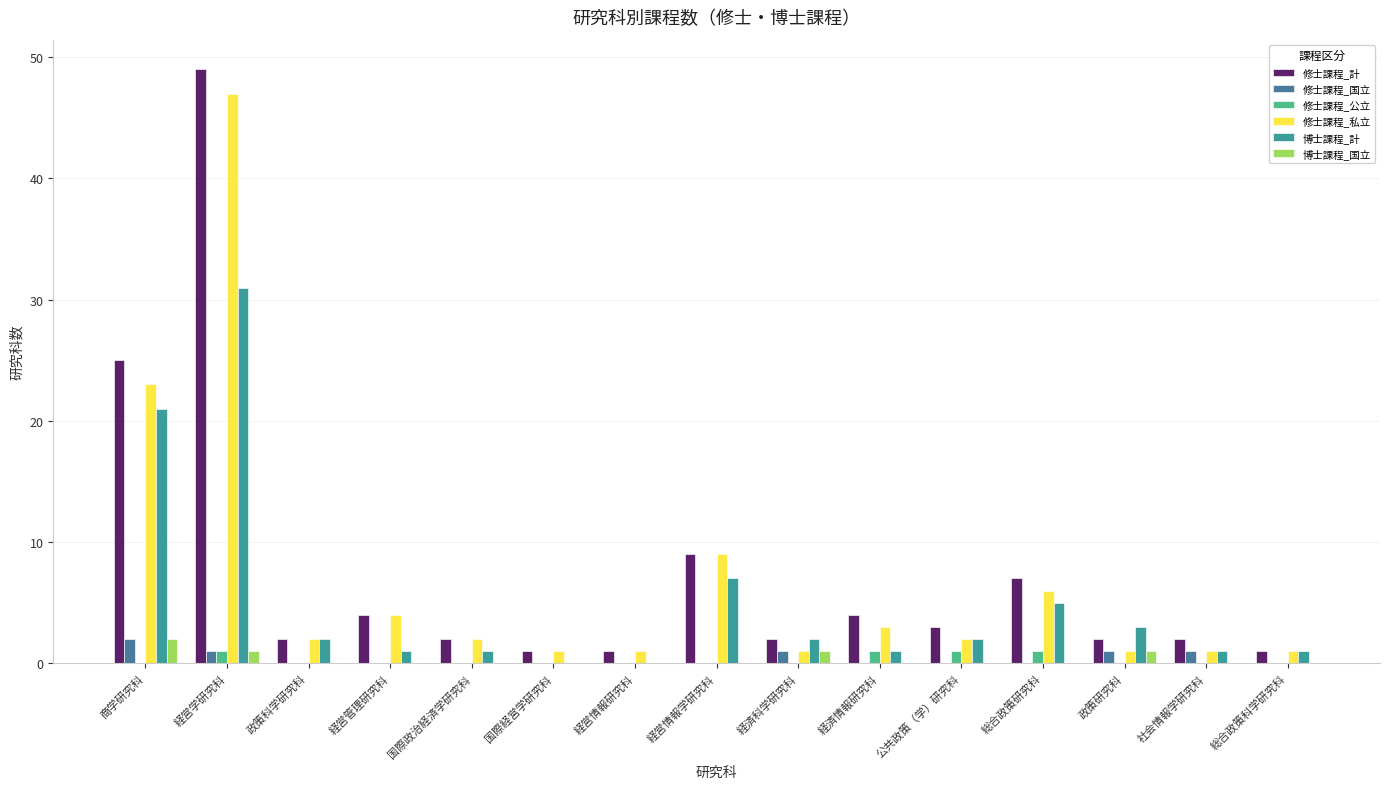

Are the bars horizontal?

No